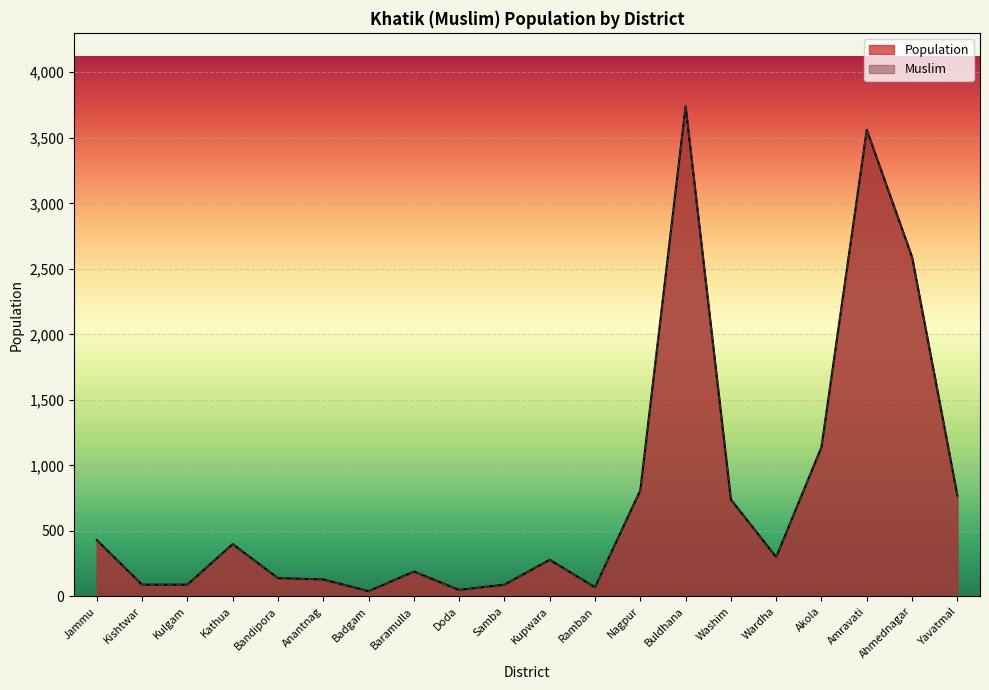

What are all the series names shown in the legend?

Population, Muslim